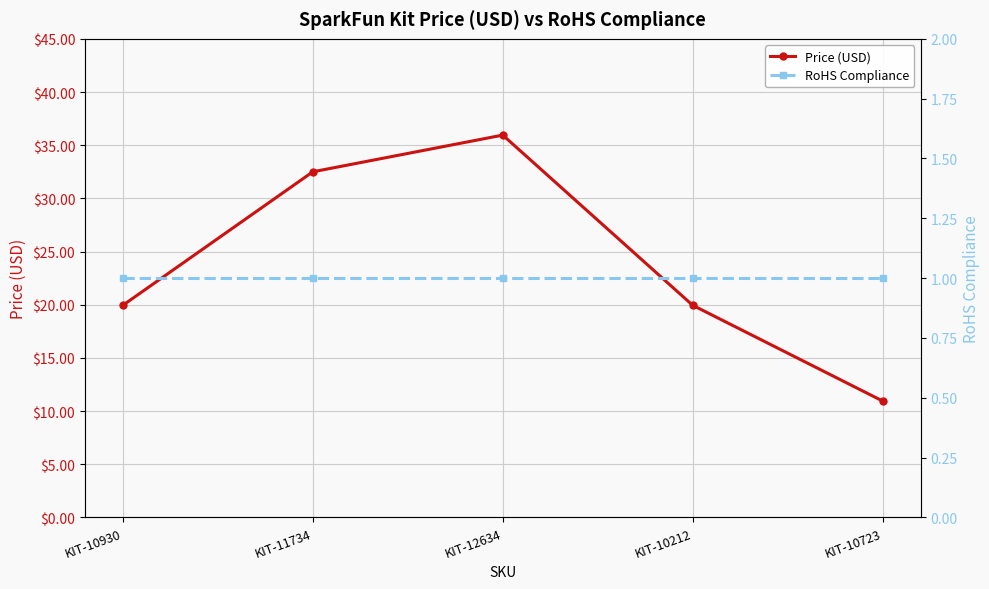

Is the value of Price (USD) at KIT-10930 greater than the value of RoHS Compliance at KIT-11734?

Yes